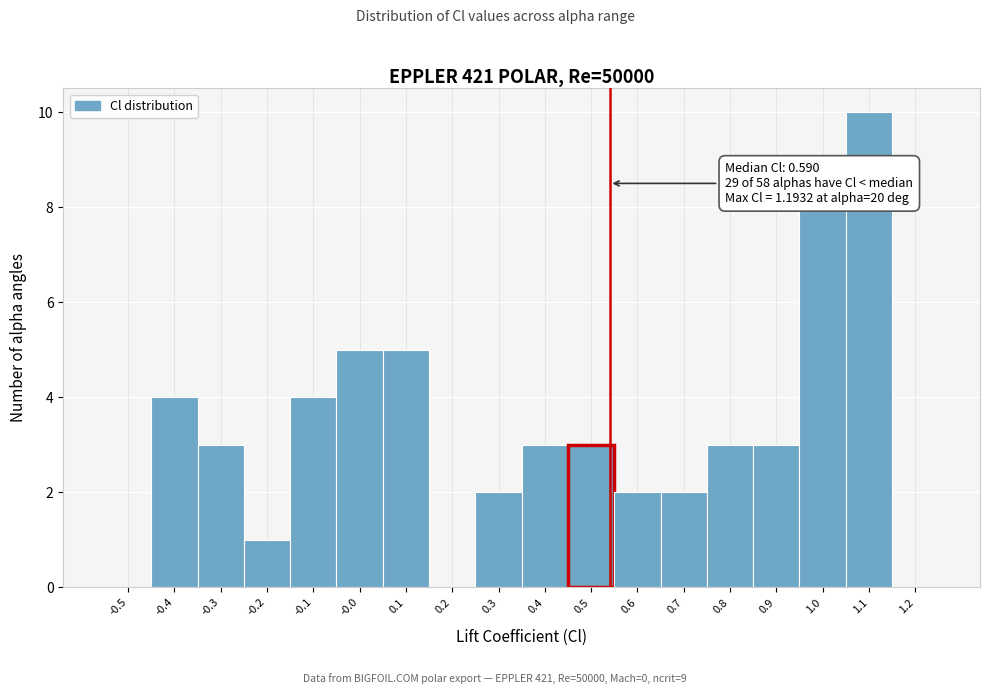

Reading left to right, extract all data points from this chart.

-0.5=0	-0.4=4	-0.3=3	-0.2=1	-0.1=4	-0.0=5	0.1=5	0.2=0	0.3=2	0.4=3	0.5=3	0.6=2	0.7=2	0.8=3	0.9=3	1.0=8	1.1=10	1.2=0